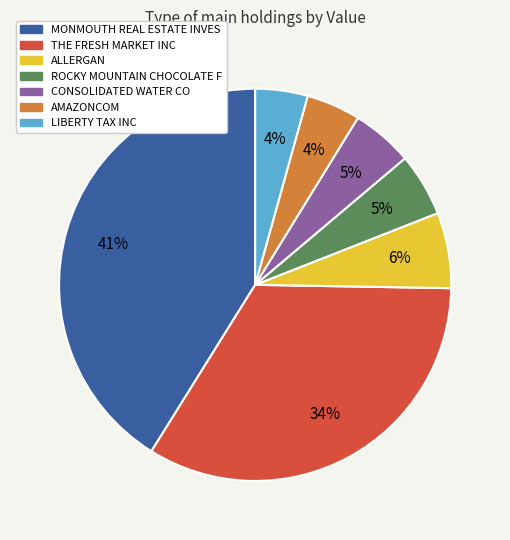

Which has a higher value, ALLERGAN or ROCKY MOUNTAIN CHOCOLATE F?

ALLERGAN